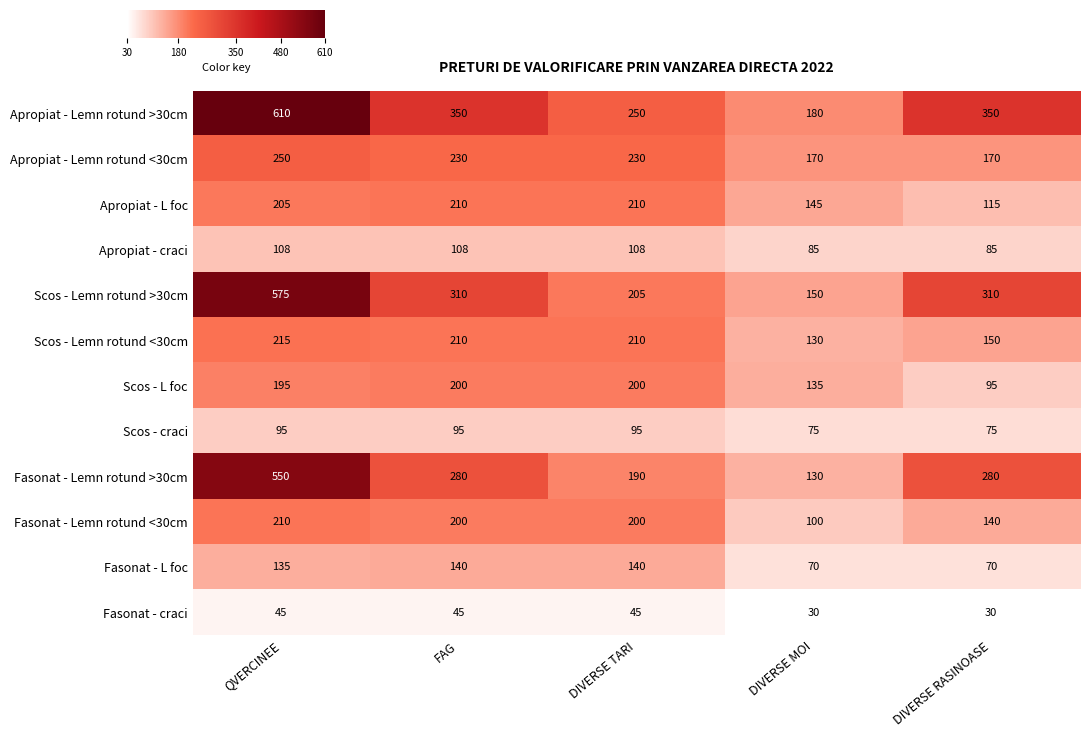

At which category is the sum across all series the highest?

QVERCINEE